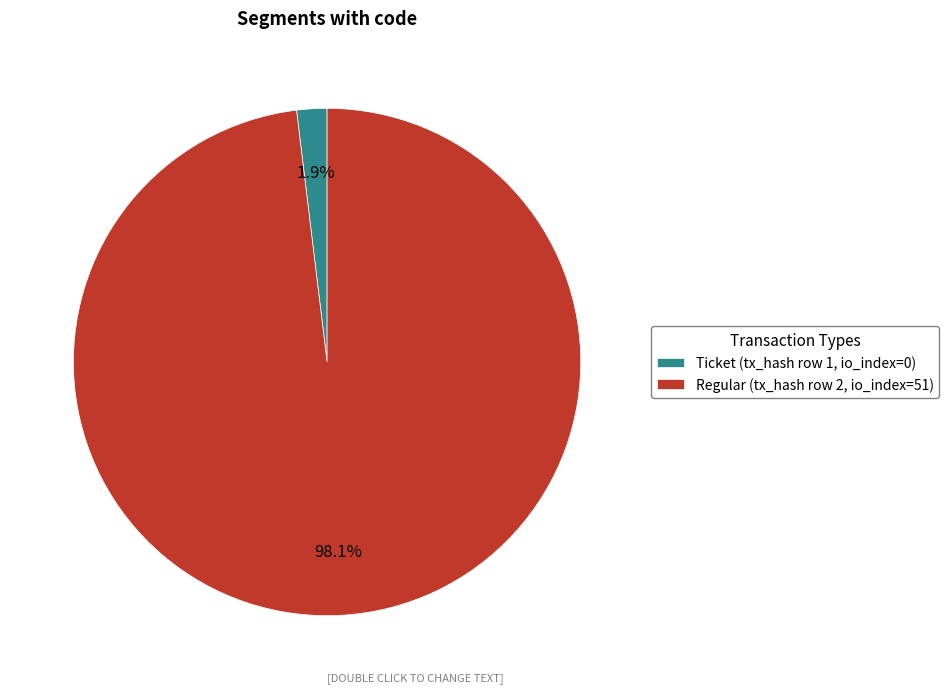

Does any single category account for the majority?

Yes